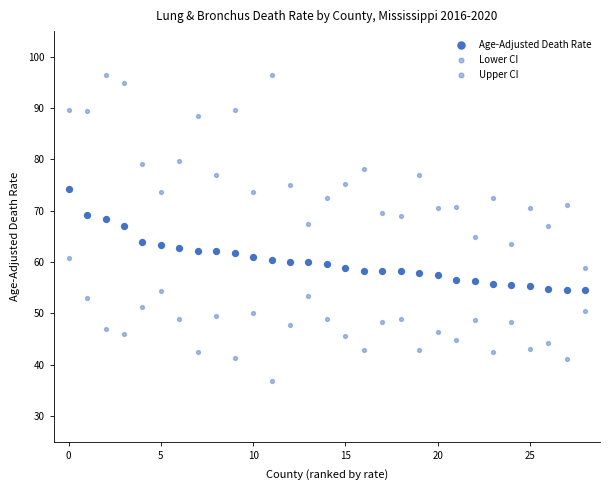

Which series contains the lowest Y value?

Lower CI